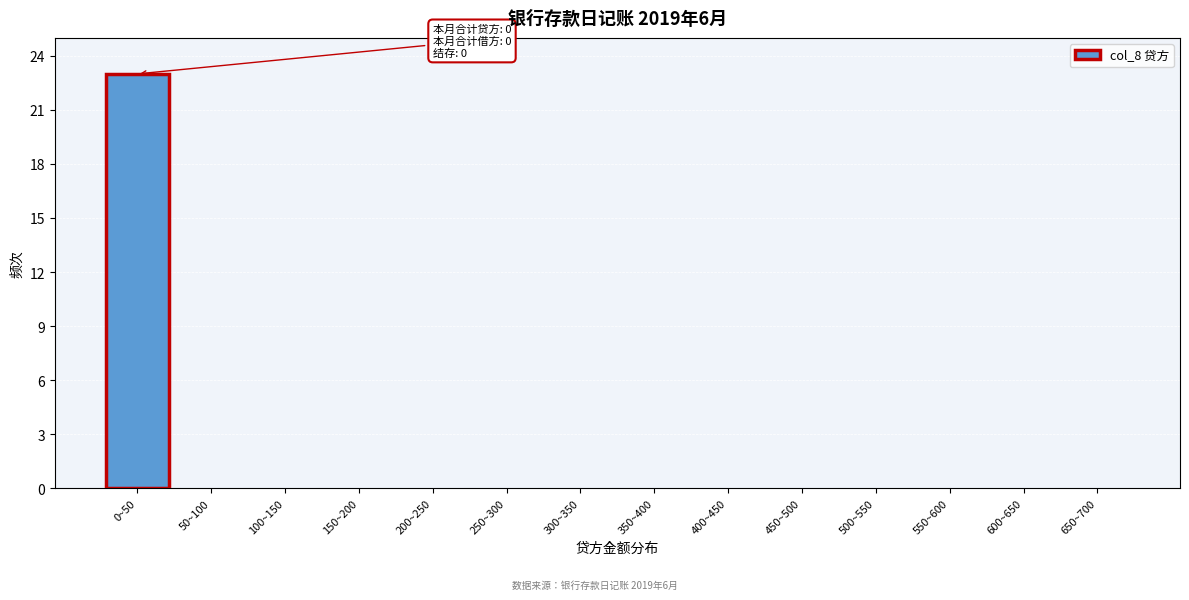

Reading left to right, list all the values displayed in this chart.

0~50=23	50~100=0	100~150=0	150~200=0	200~250=0	250~300=0	300~350=0	350~400=0	400~450=0	450~500=0	500~550=0	550~600=0	600~650=0	650~700=0